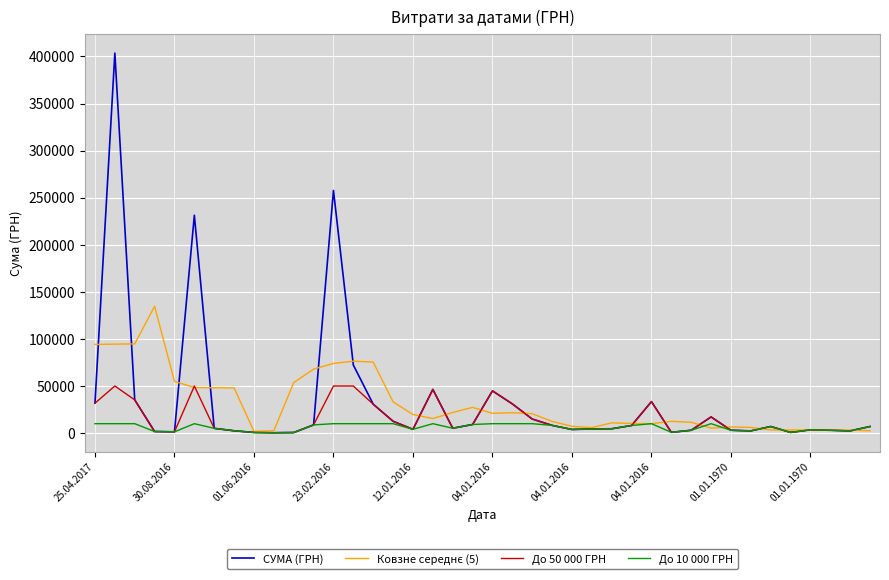

What is the greatest value displayed?

403612.2